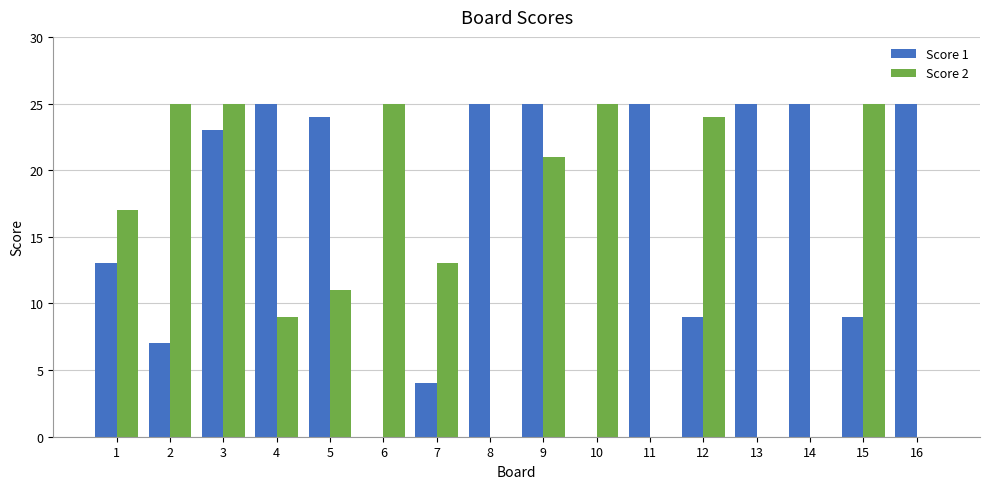

Is it true that Score 2 equals -17 at 13?

False